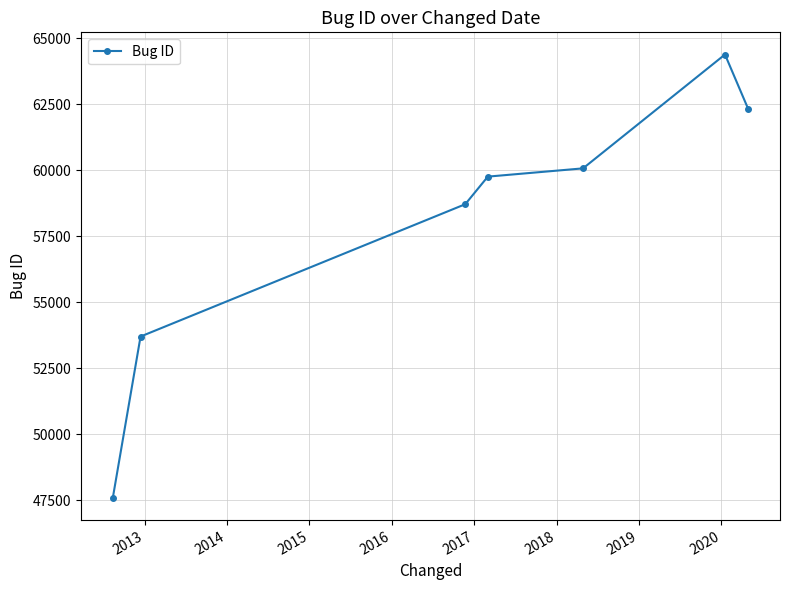

Does the chart have visible grid lines?

Yes